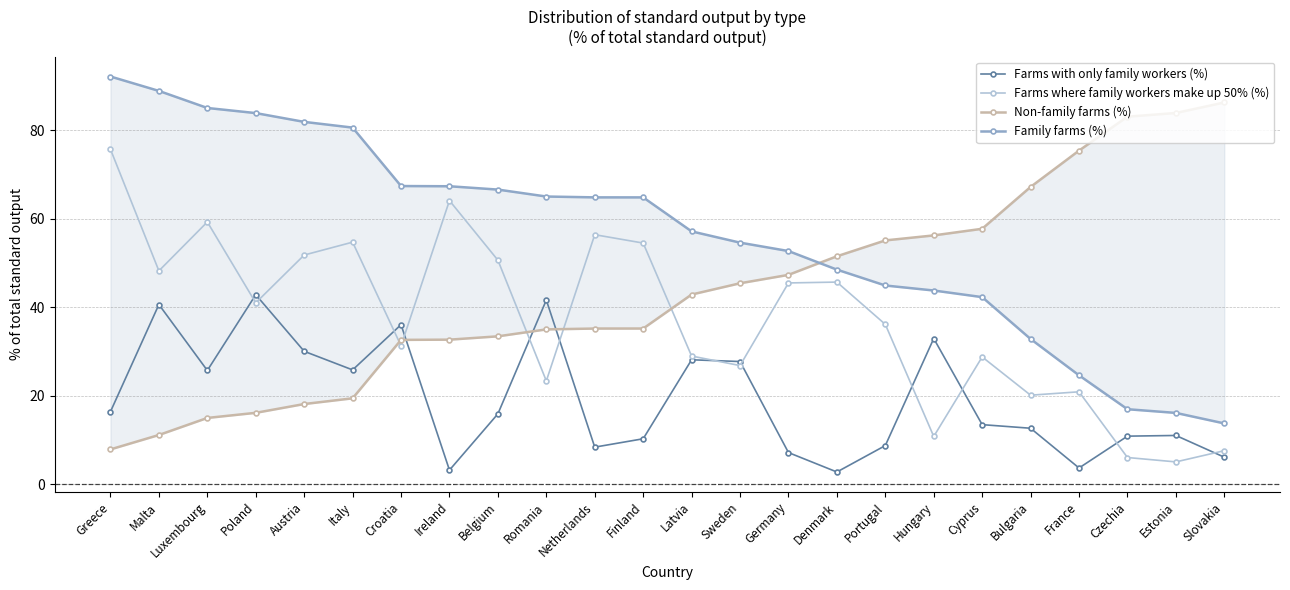

At how many categories does at least one series exceed 51?

24